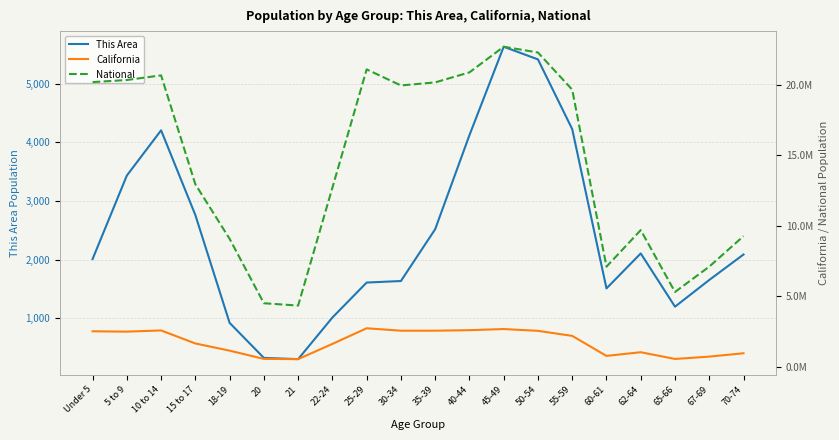

What is the total value across all series at 40-44?

23504216